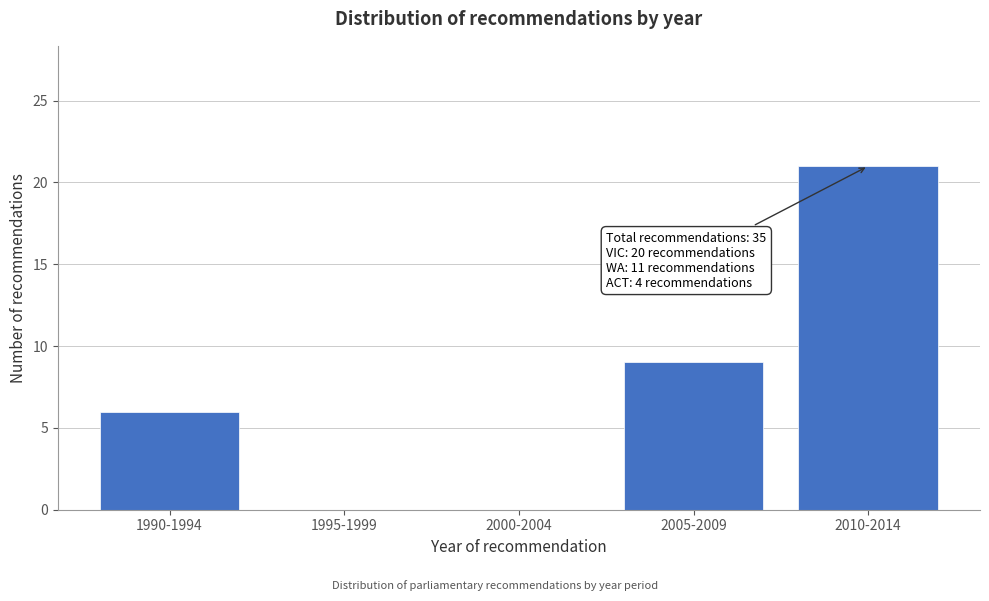

Reading left to right, what are all the values shown in this chart?

1990-1994=6	1995-1999=0	2000-2004=0	2005-2009=9	2010-2014=21